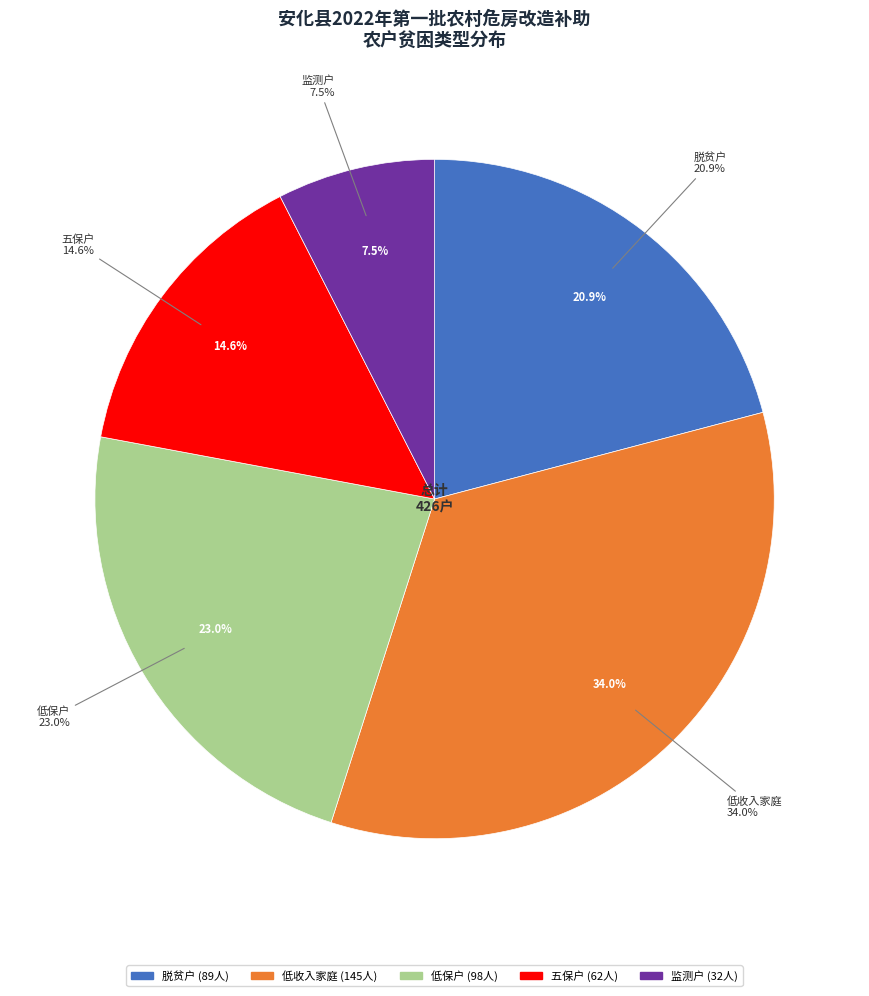

To the nearest percent, what is the average slice percentage?

20%